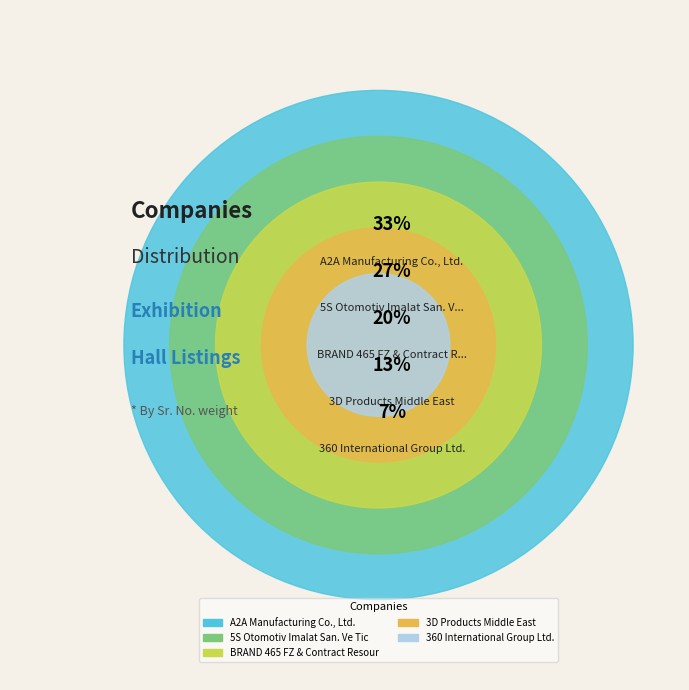

To the nearest percent, what percentage of the pie is A2A Manufacturing Co., Ltd.?

33%